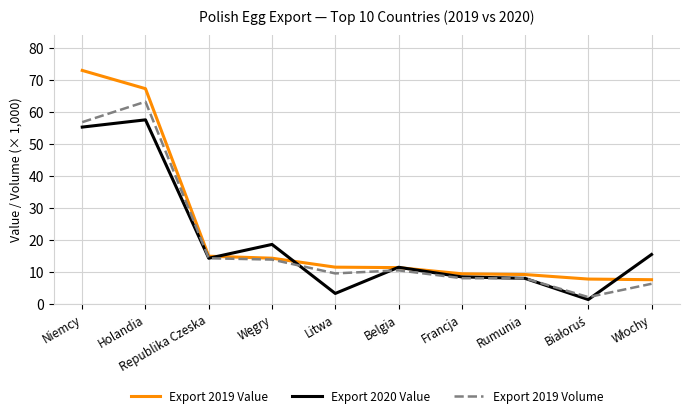

True or false: Export 2019 Volume has a value of 12.4 at Rumunia.

False